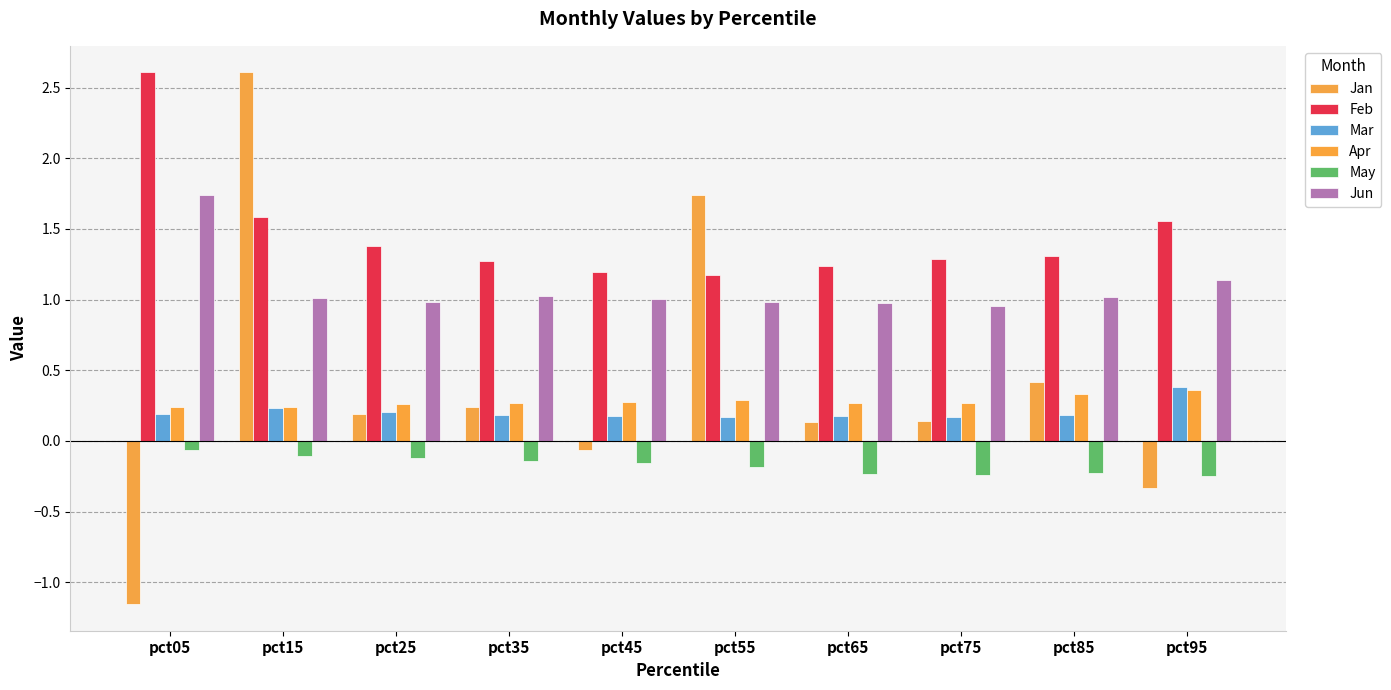

Rank the categories by Apr value from highest to lowest.

pct95, pct85, pct55, pct45, pct65, pct75, pct35, pct25, pct05, pct15